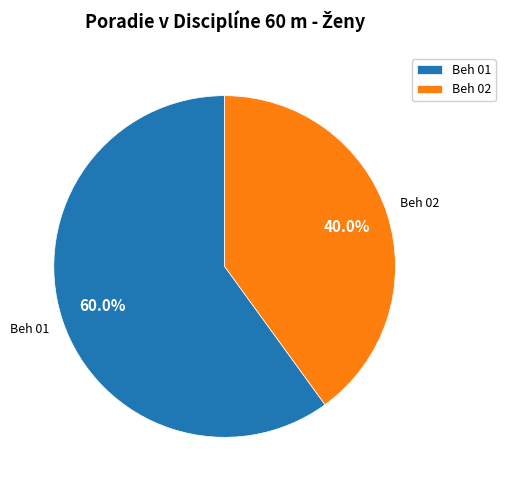

Is it true that Beh 02 is 34% of the pie?

False